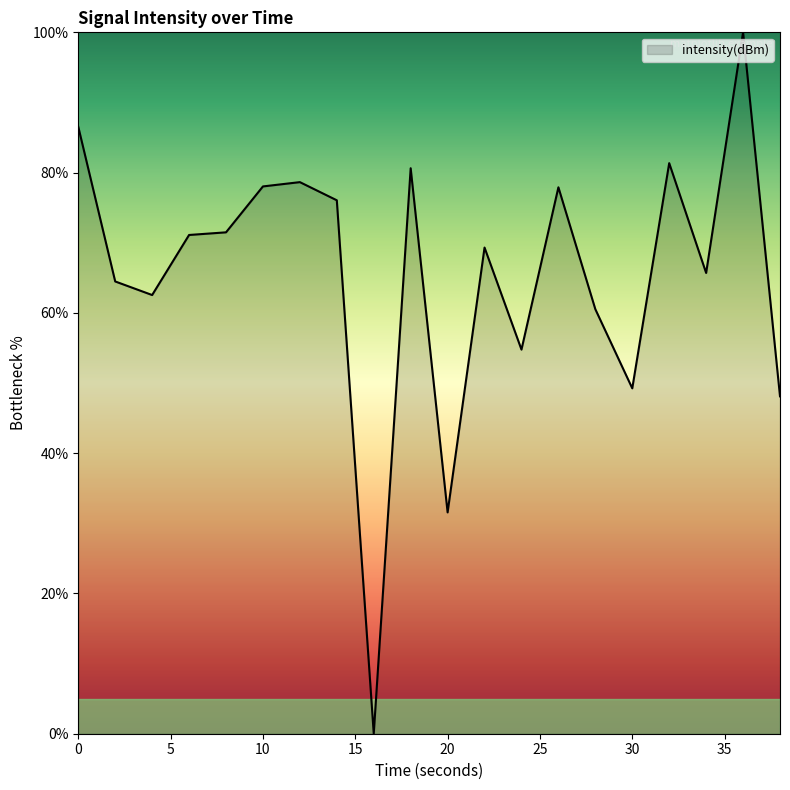

What is the sum of all values?

1308.0